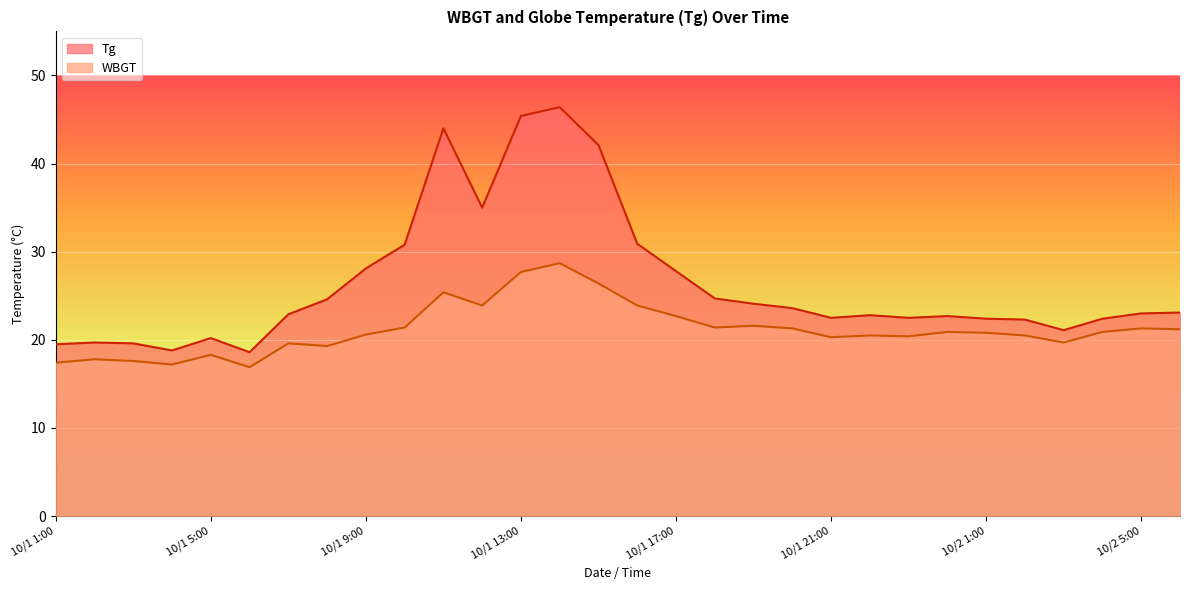

Reading left to right, transcribe all the data shown in this chart.

Tg: 10/1 1:00=19.5	10/1 2:00=19.7	10/1 3:00=19.6	10/1 4:00=18.8	10/1 5:00=20.2	10/1 6:00=18.6	10/1 7:00=22.9	10/1 8:00=24.6	10/1 9:00=28.1	10/1 10:00=30.8	10/1 11:00=44.0	10/1 12:00=35.0	10/1 13:00=45.4	10/1 14:00=46.4	10/1 15:00=42.1	10/1 16:00=30.9	10/1 17:00=27.8	10/1 18:00=24.7	10/1 19:00=24.1	10/1 20:00=23.6	10/1 21:00=22.5	10/1 22:00=22.8	10/1 23:00=22.5	10/1 24:00=22.7	10/2 1:00=22.4	10/2 2:00=22.3	10/2 3:00=21.1	10/2 4:00=22.4	10/2 5:00=23.0	10/2 6:00=23.1
WBGT: 10/1 1:00=17.4	10/1 2:00=17.8	10/1 3:00=17.6	10/1 4:00=17.2	10/1 5:00=18.3	10/1 6:00=16.9	10/1 7:00=19.6	10/1 8:00=19.3	10/1 9:00=20.6	10/1 10:00=21.4	10/1 11:00=25.4	10/1 12:00=23.9	10/1 13:00=27.7	10/1 14:00=28.7	10/1 15:00=26.4	10/1 16:00=23.9	10/1 17:00=22.7	10/1 18:00=21.4	10/1 19:00=21.6	10/1 20:00=21.3	10/1 21:00=20.3	10/1 22:00=20.5	10/1 23:00=20.4	10/1 24:00=20.9	10/2 1:00=20.8	10/2 2:00=20.5	10/2 3:00=19.7	10/2 4:00=20.9	10/2 5:00=21.3	10/2 6:00=21.2